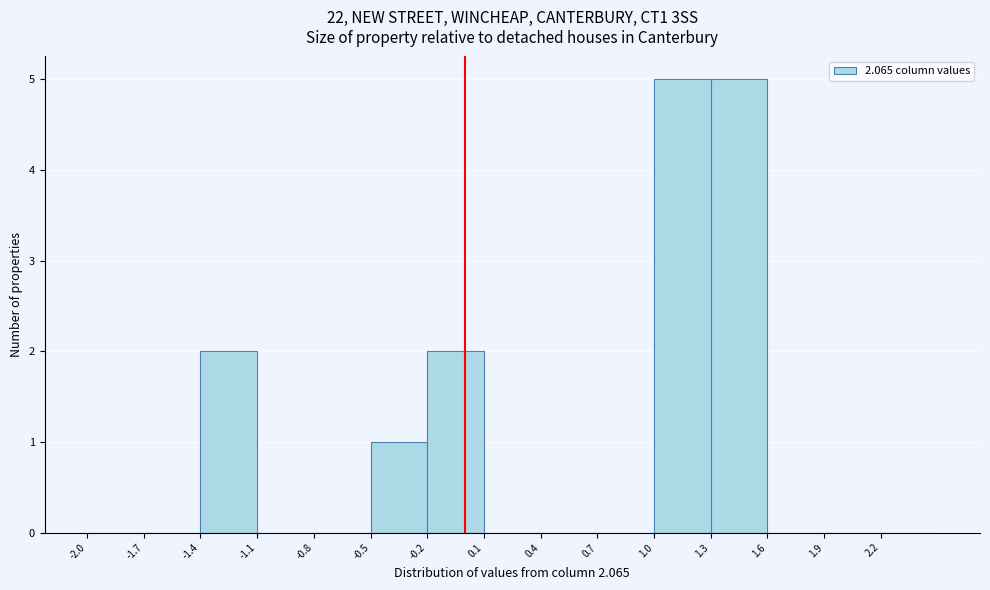

How tall is the bar that spans 1.0 to 1.3 on the x-axis? The values are not printed on the chart, so give them approximately, as read against the axis.

5